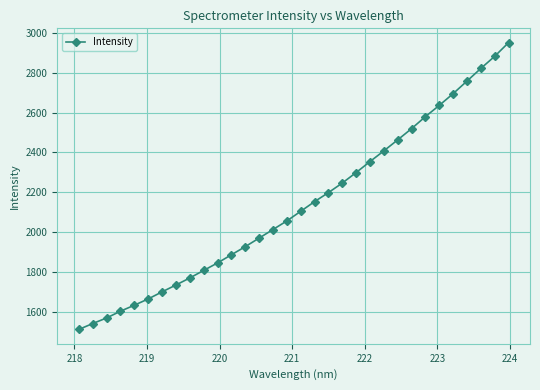

What is the difference between the second highest and second lowest values?

1339.4